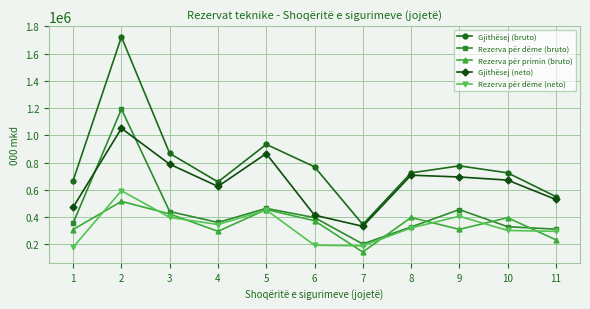

The Gjithësej (bruto) series shows 986783 at 11. True or false?

False